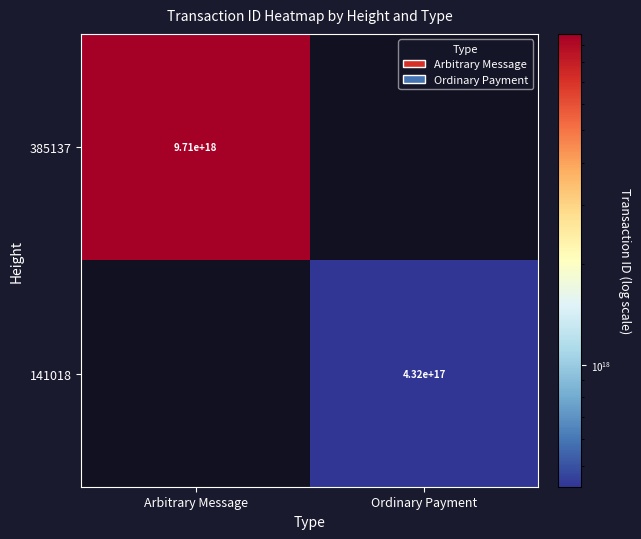

The value of 385137 at Arbitrary Message is 9710000000000000000. True or false?

True